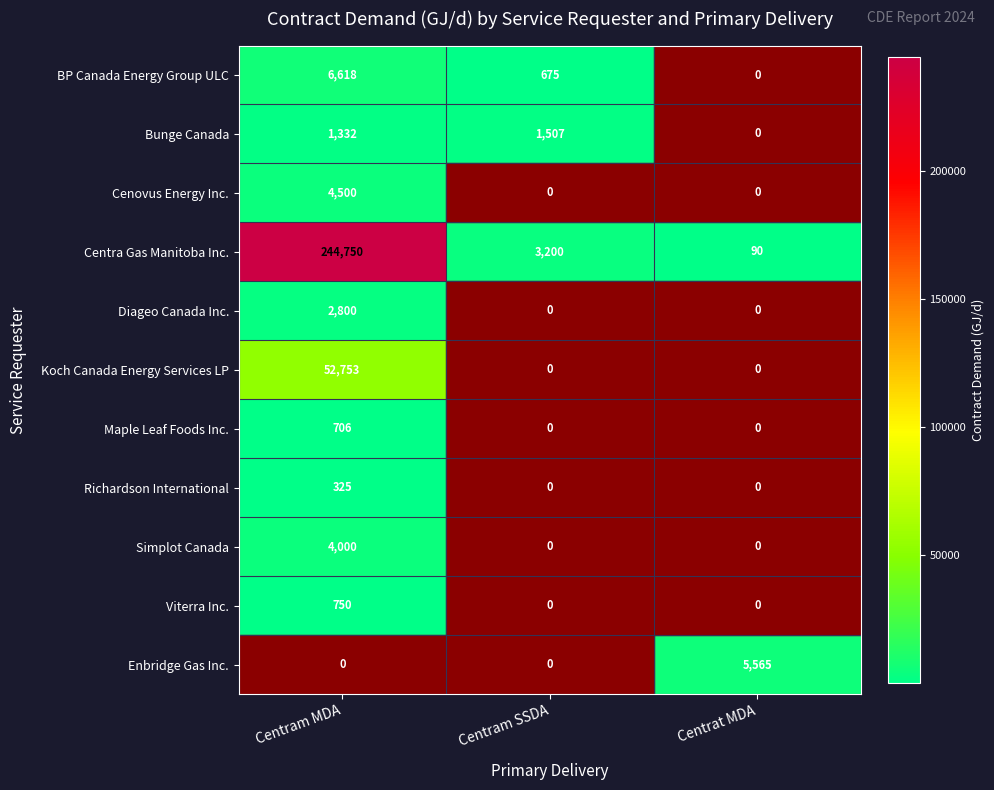

Between Centram MDA and Centram SSDA, which series saw the biggest shift?

Centra Gas Manitoba Inc.